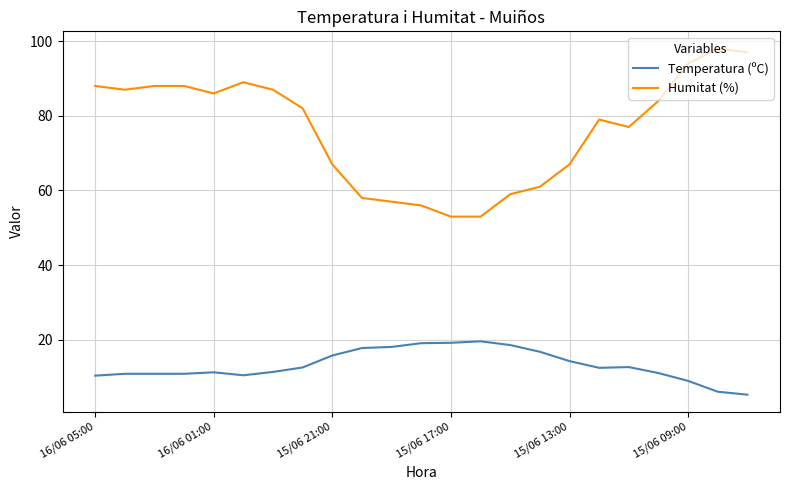

Which series has the widest spread of values?

Humitat (%)